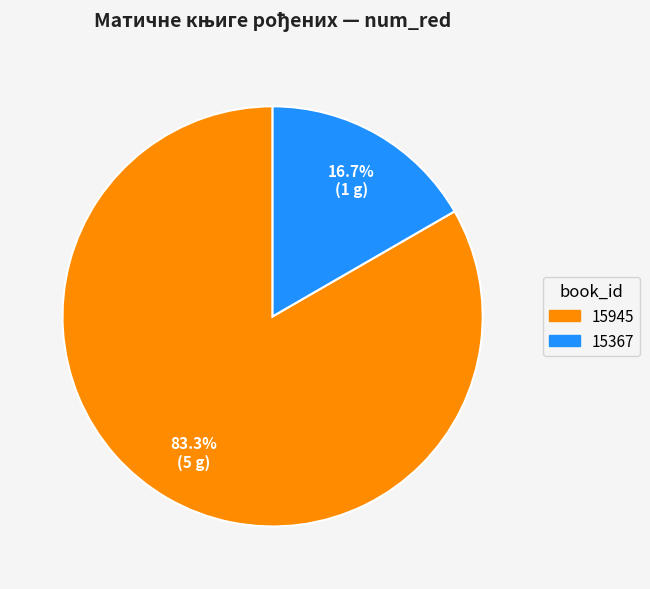

Is 15367 the majority of the pie?

No